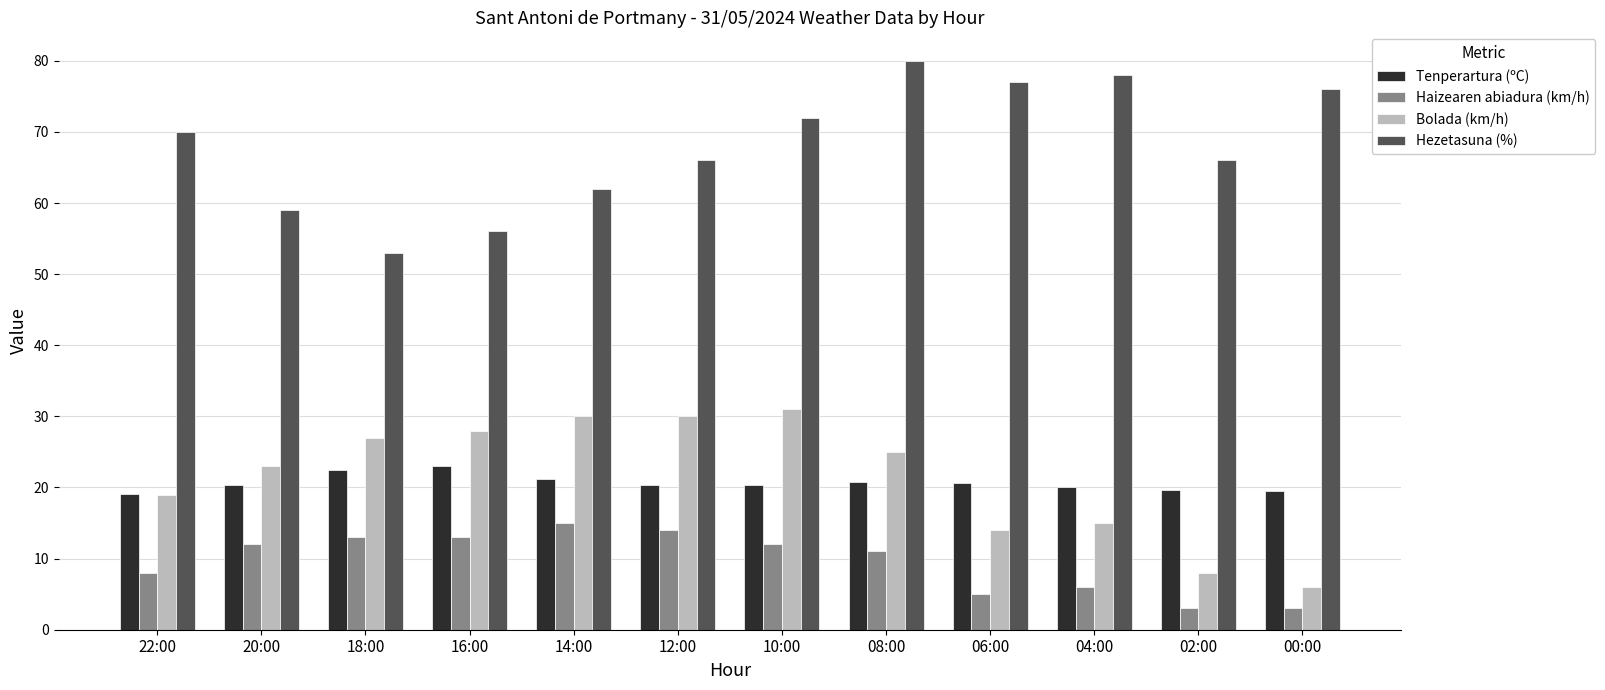

What is the maximum value for Haizearen abiadura (km/h)?

15.0